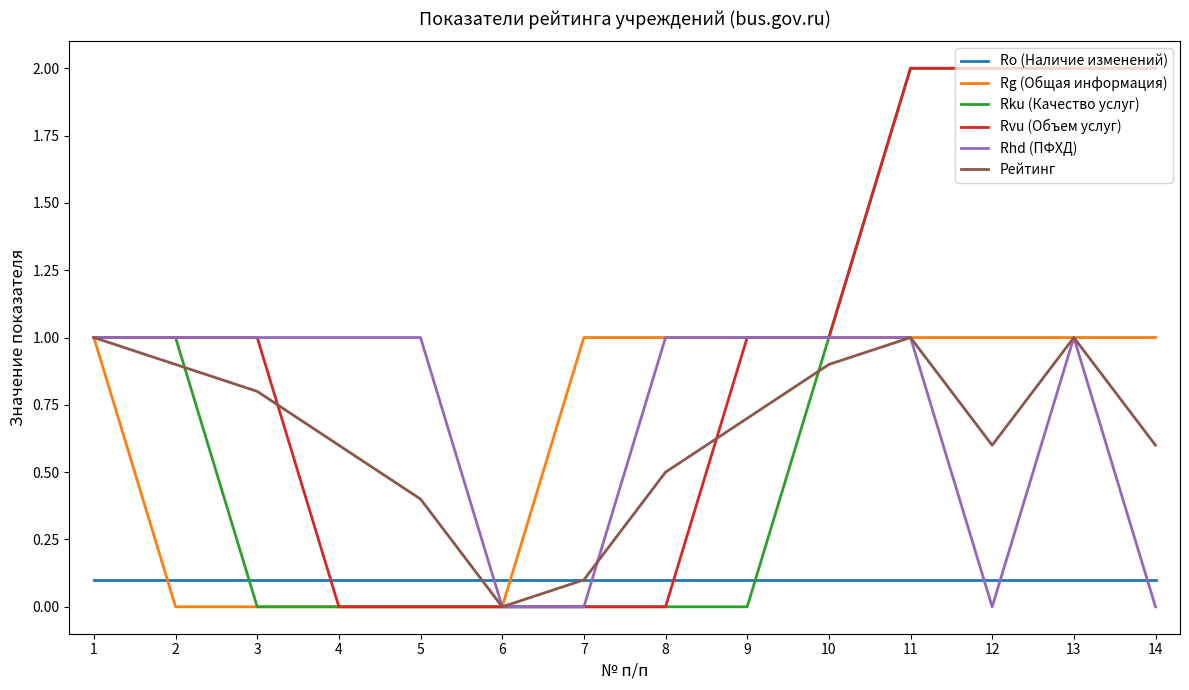

At which label does Рейтинг reach its minimum?

6